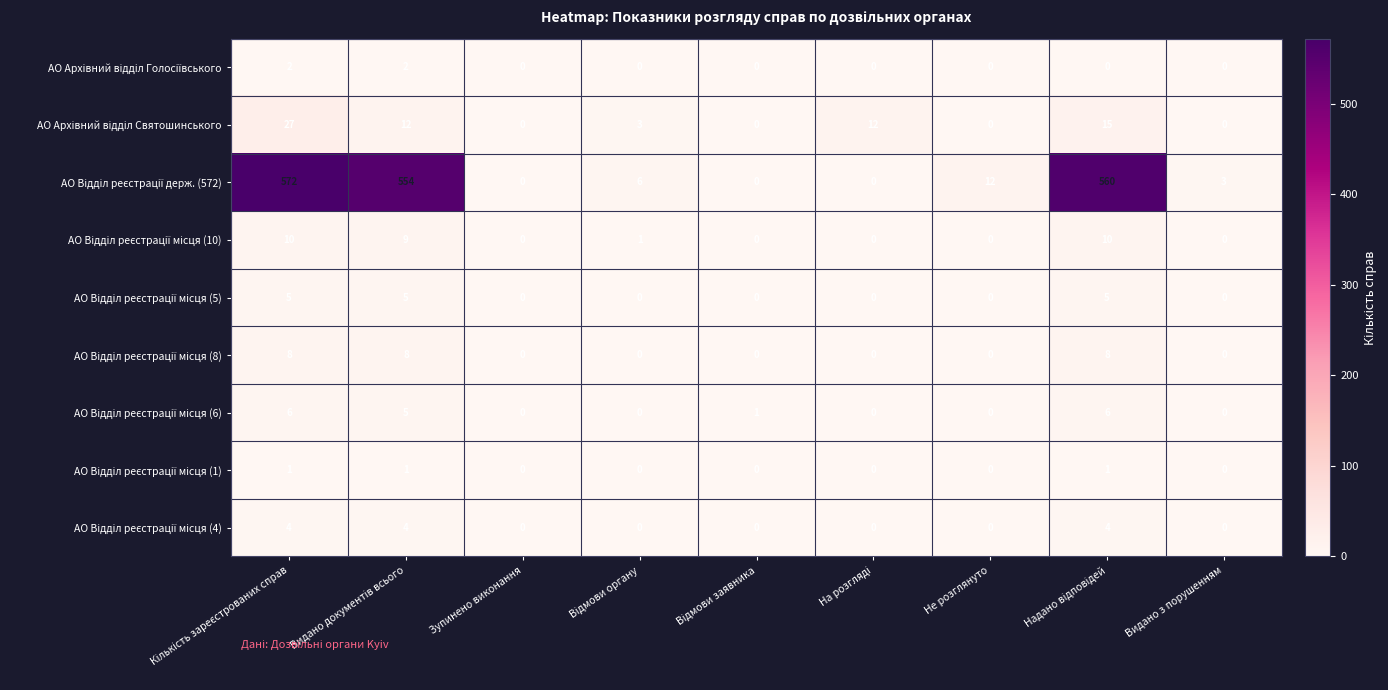

At how many categories does at least one series exceed 65?

3